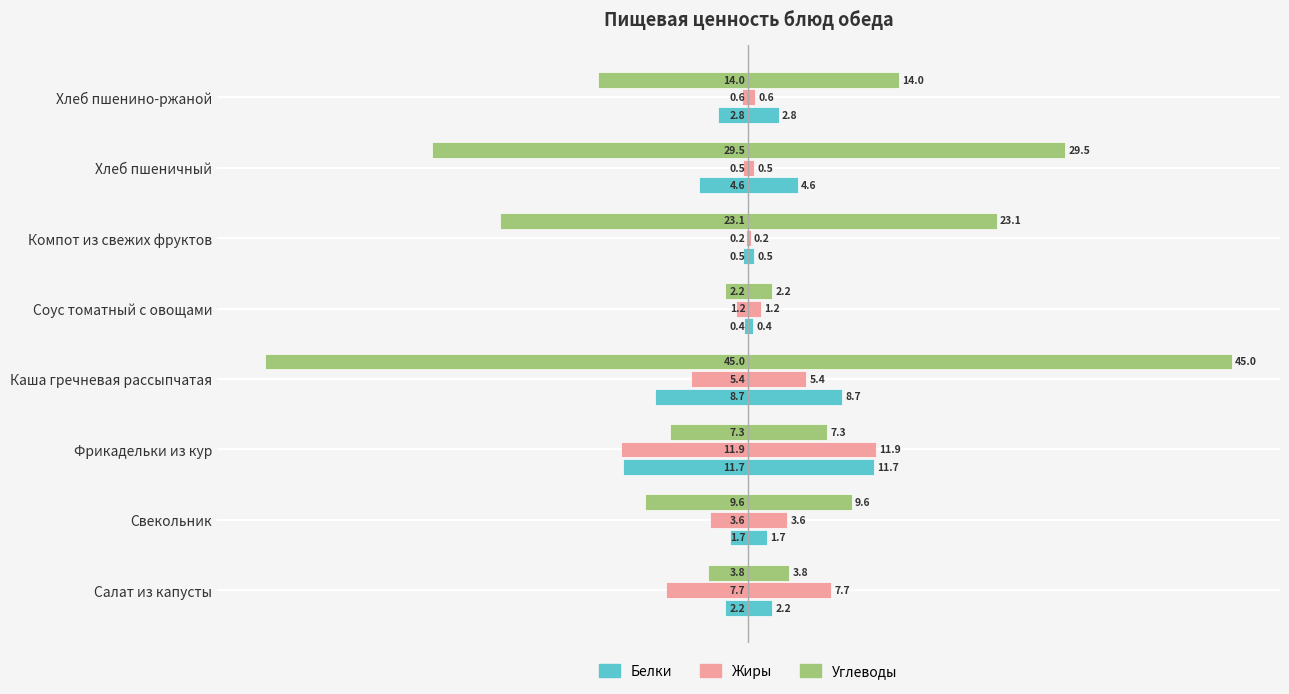

Reading left to right, list all the values displayed in this chart.

Белки: -2.2	-1.7	-11.7	-8.7	-0.4	-0.5	-4.6	-2.8
Жиры: -7.7	-3.6	-11.9	-5.4	-1.2	-0.2	-0.5	-0.6
Углеводы: -3.8	-9.6	-7.3	-45.0	-2.2	-23.1	-29.5	-14.0